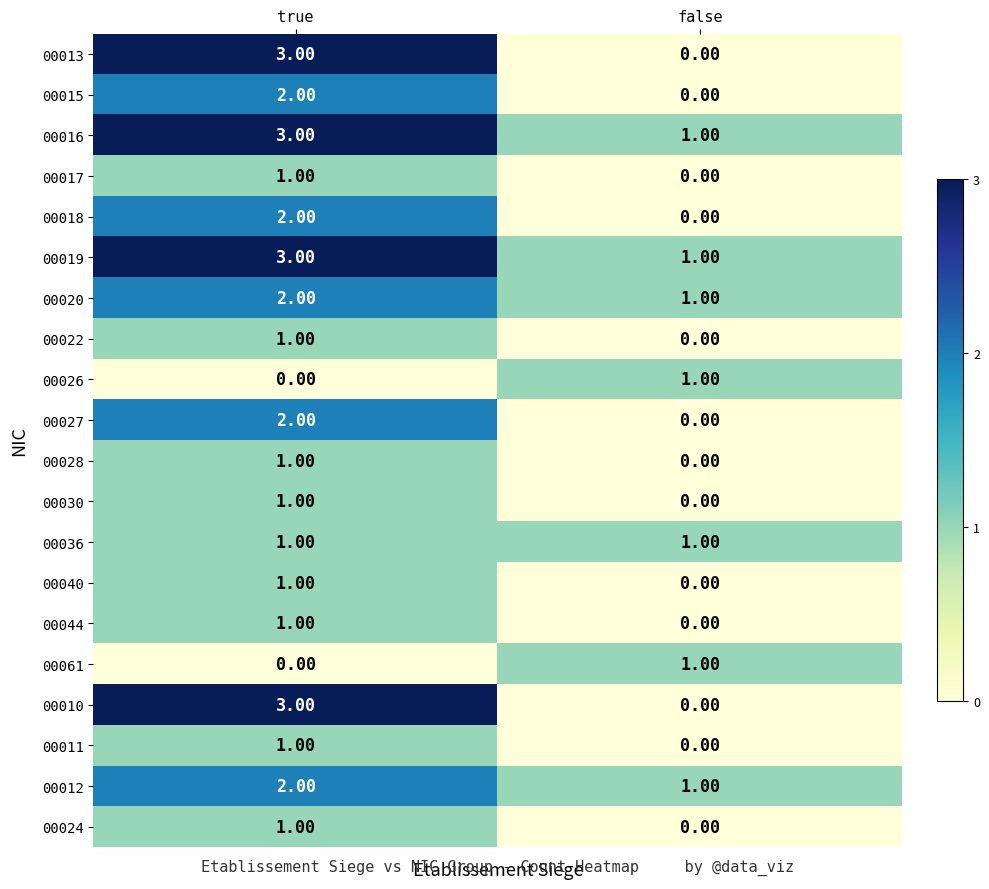

How many distinct data groups are displayed?

20